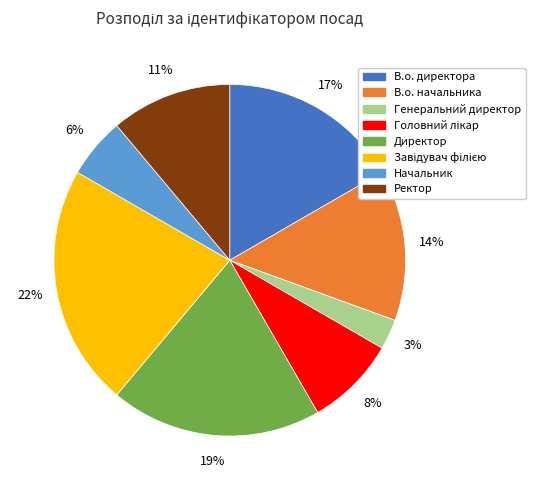

Which slice is the smallest?

Генеральний директор